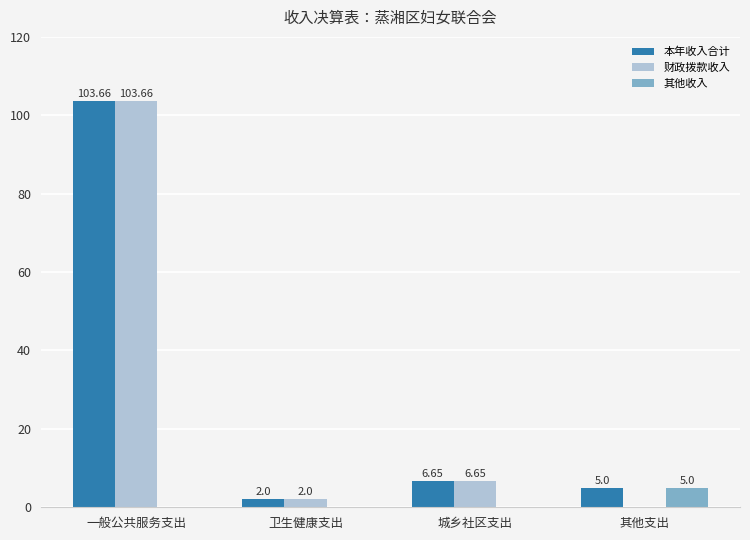

Which category has the highest value across all series?

一般公共服务支出